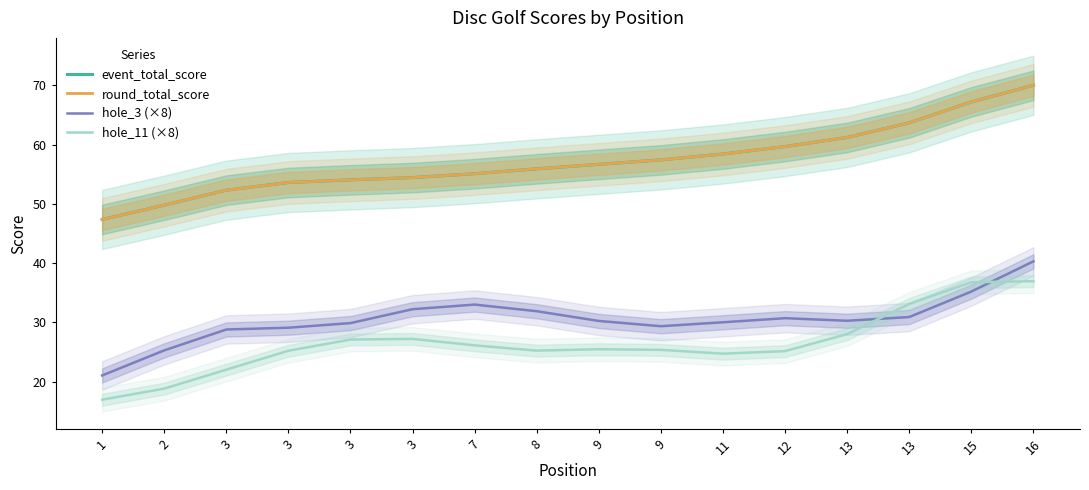

The hole_11 (×8) series shows 18.8 at 2. True or false?

True